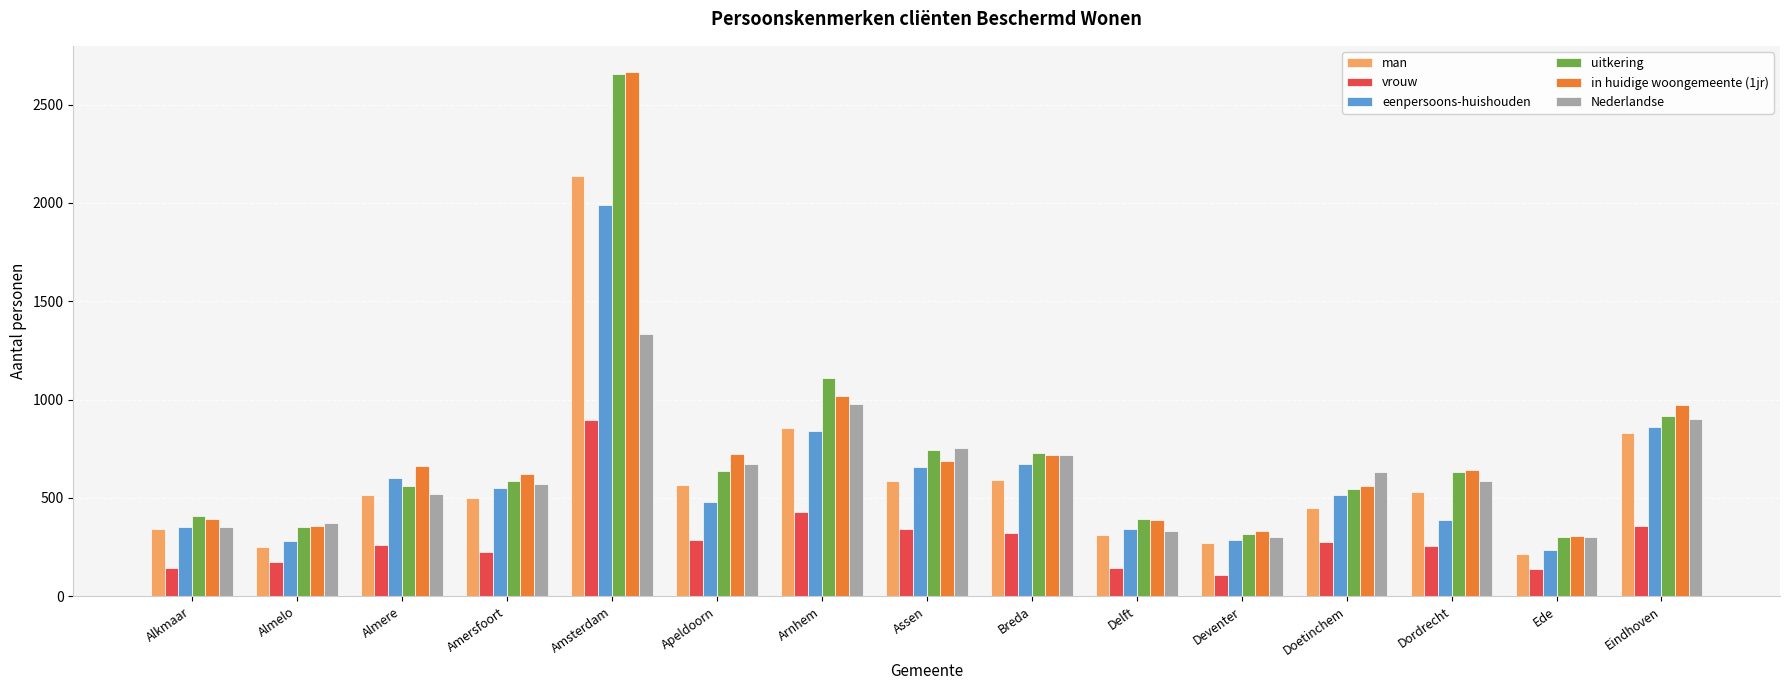

What is the approximate value of eenpersoons-huishouden at Almere, to the nearest 50?

600